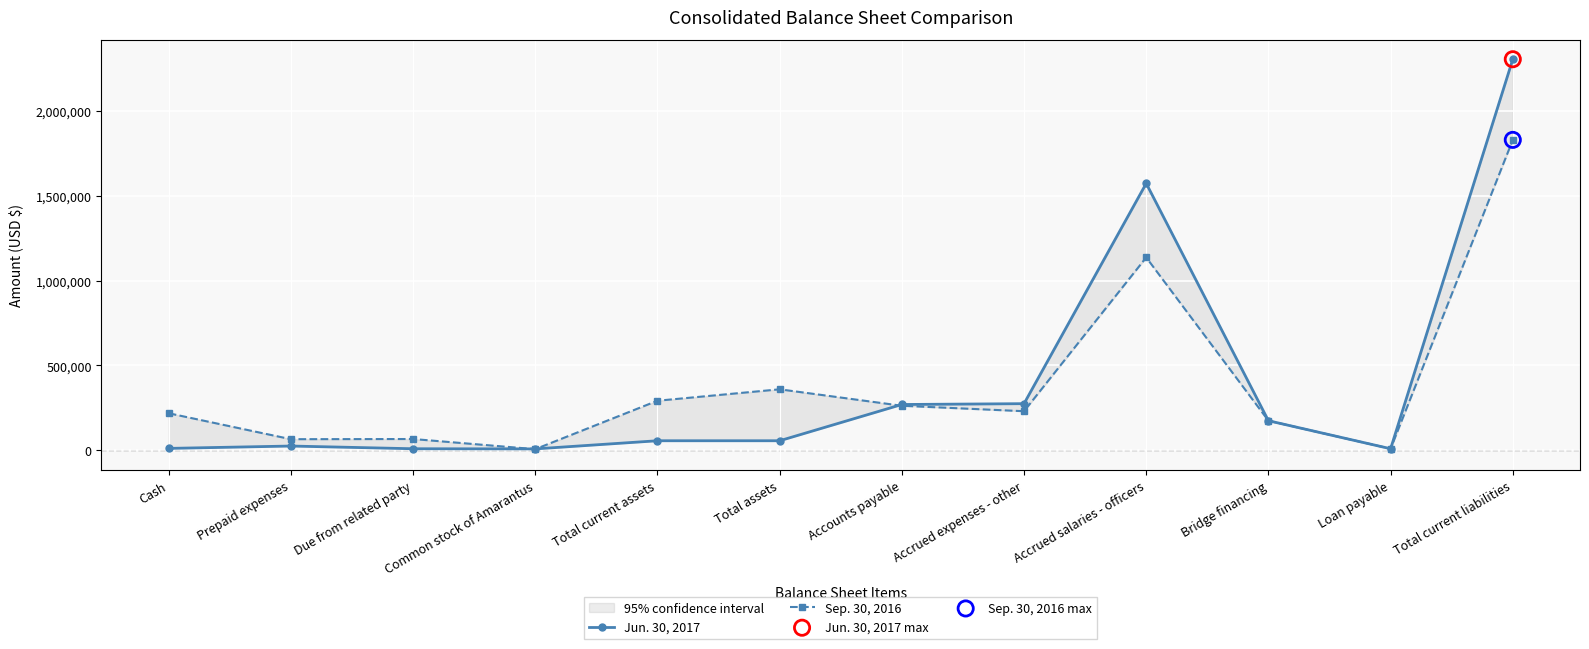

What is the total value across all series at Cash?

230852